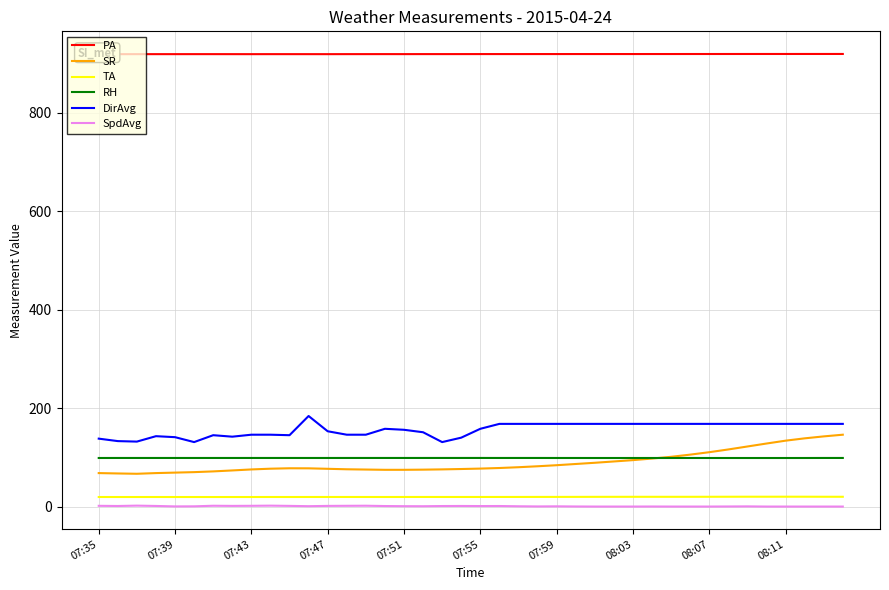

True or false: PA and SR intersect in this chart.

False